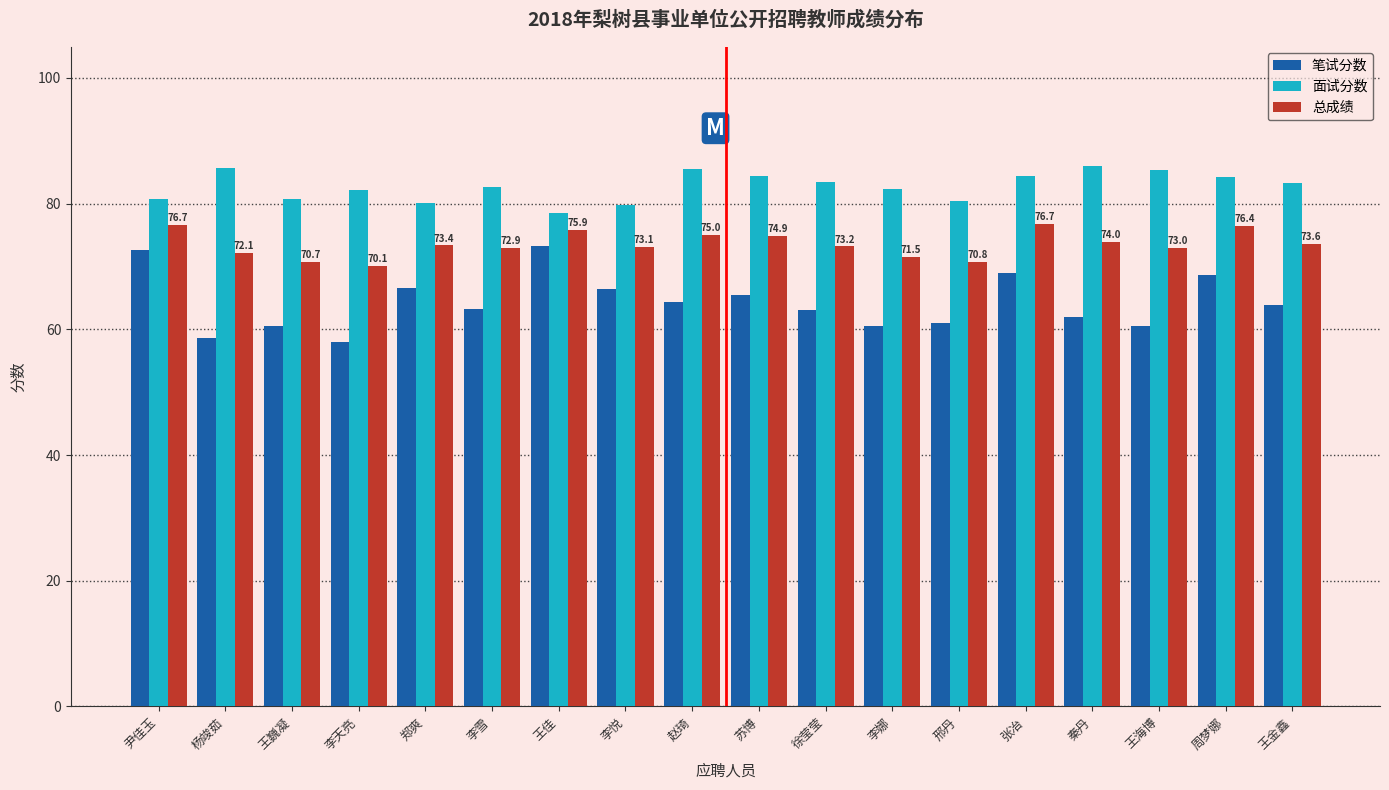

List the series in order of their overall mean, lowest first.

笔试分数, 总成绩, 面试分数